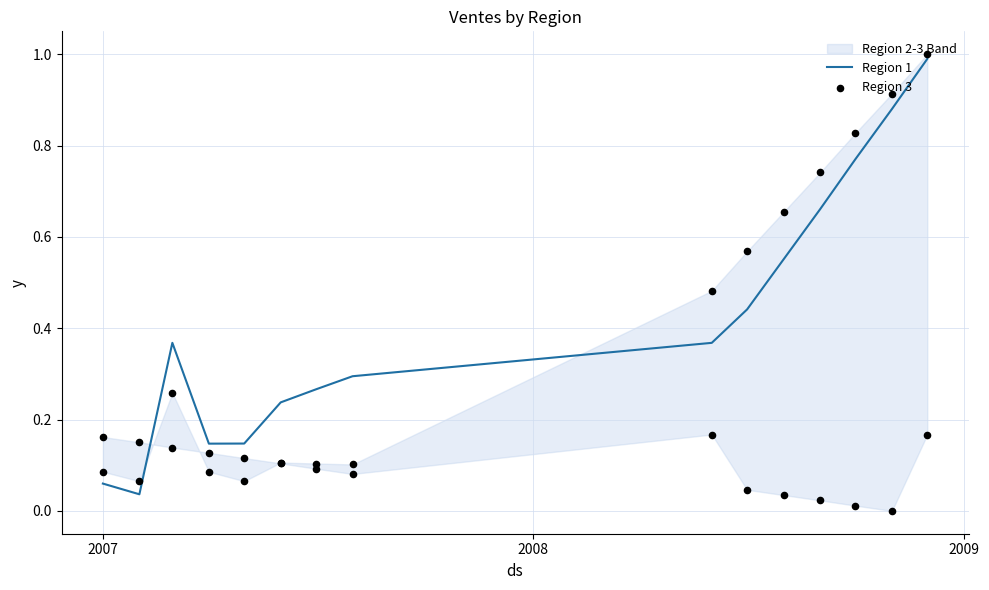

What is the maximum value for Region 1?

1.0